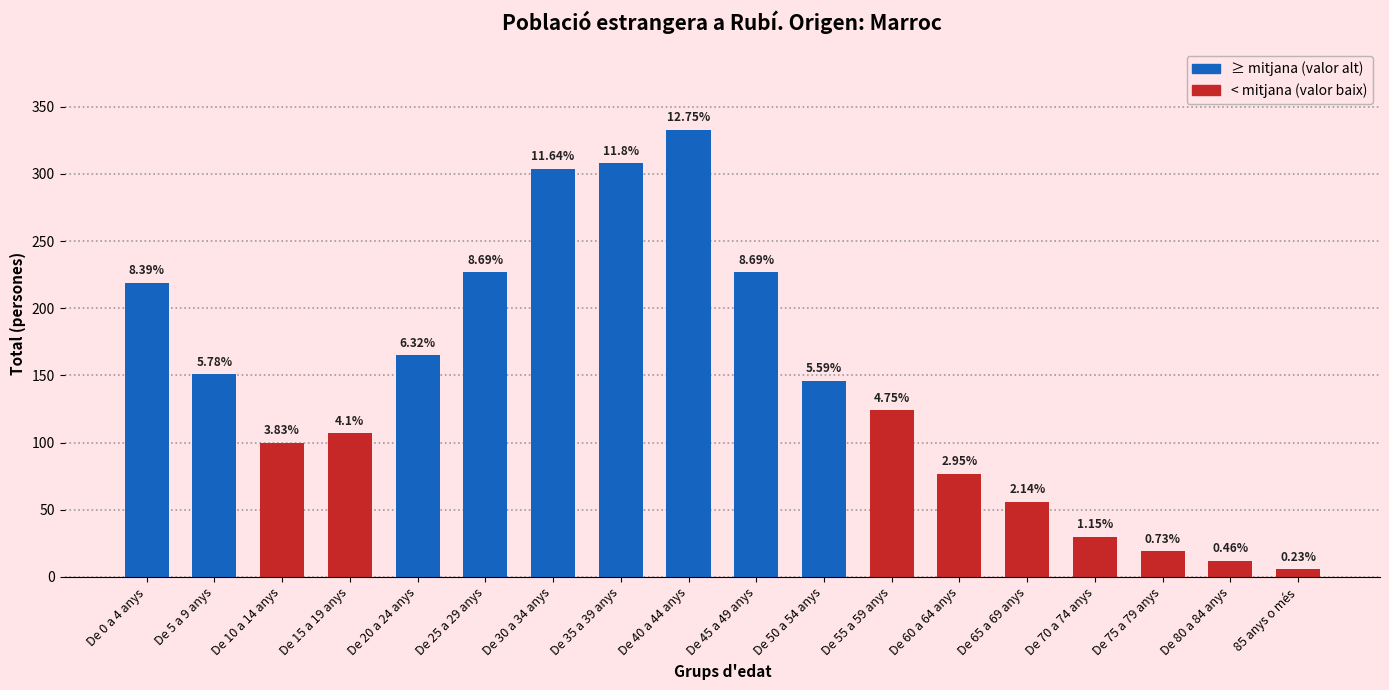

At which label is the value closest to 169?

De 20 a 24 anys